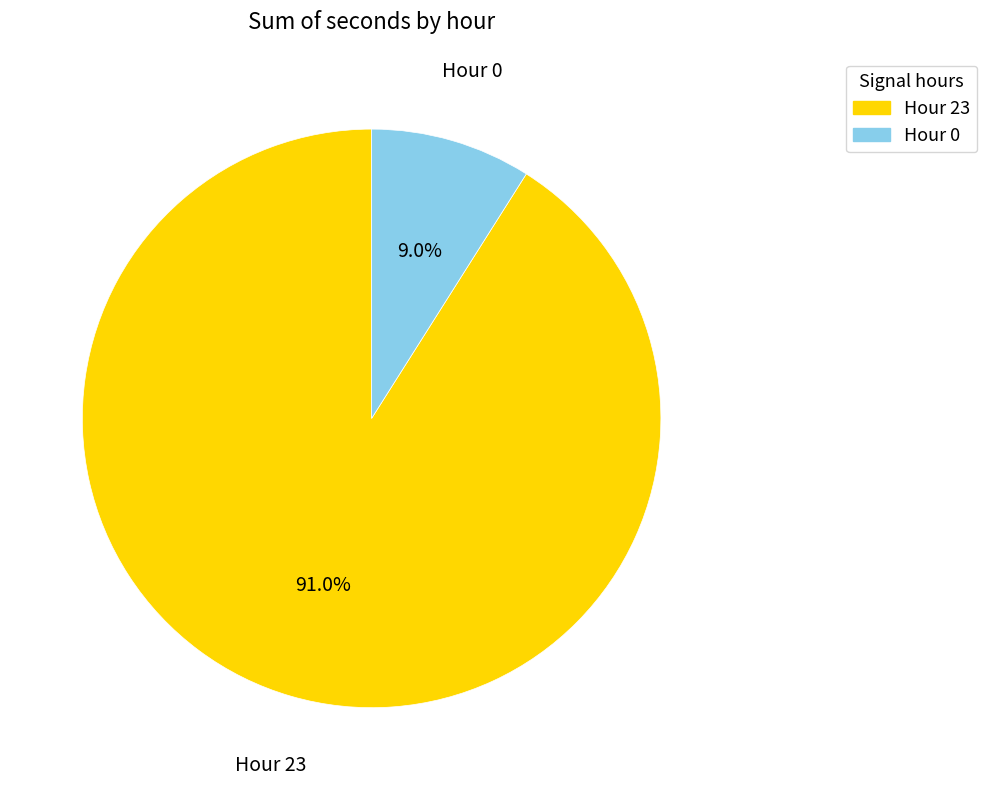

Is there any slice that represents more than half of the pie?

Yes